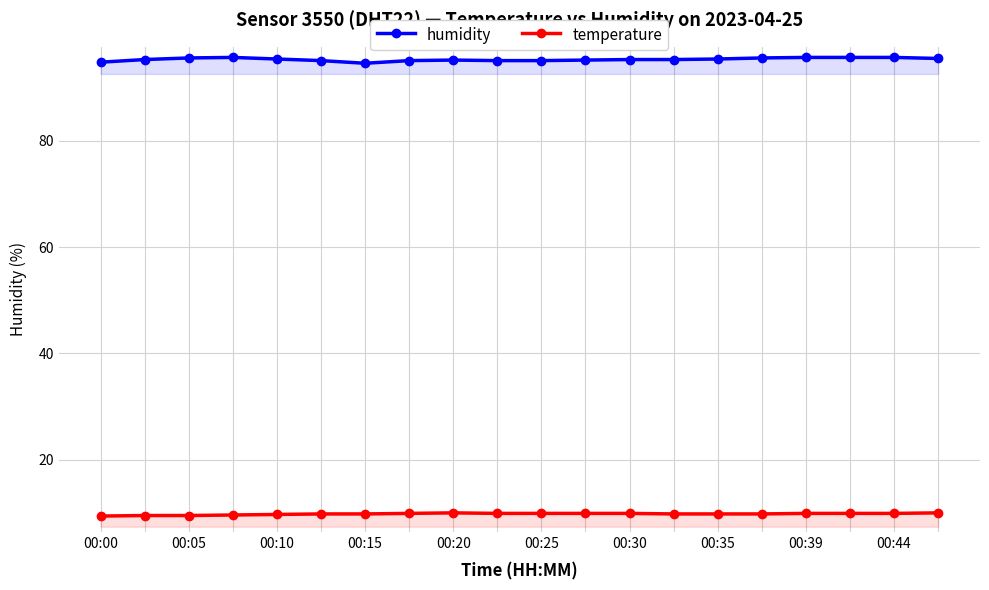

Which series has the largest total across all categories?

humidity